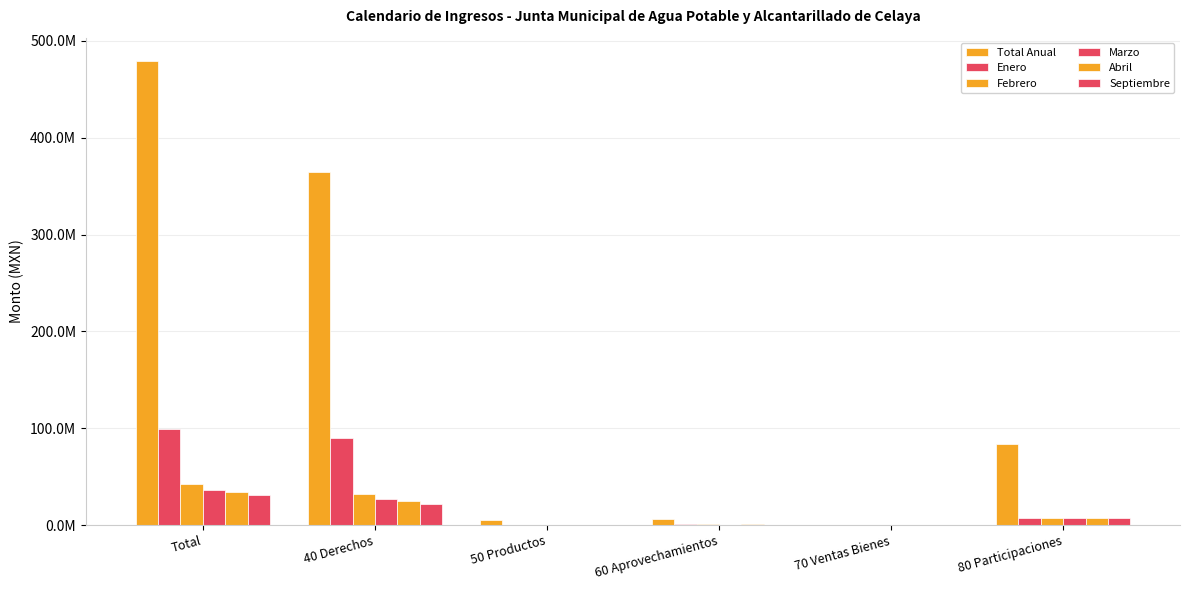

Are the bars horizontal?

No